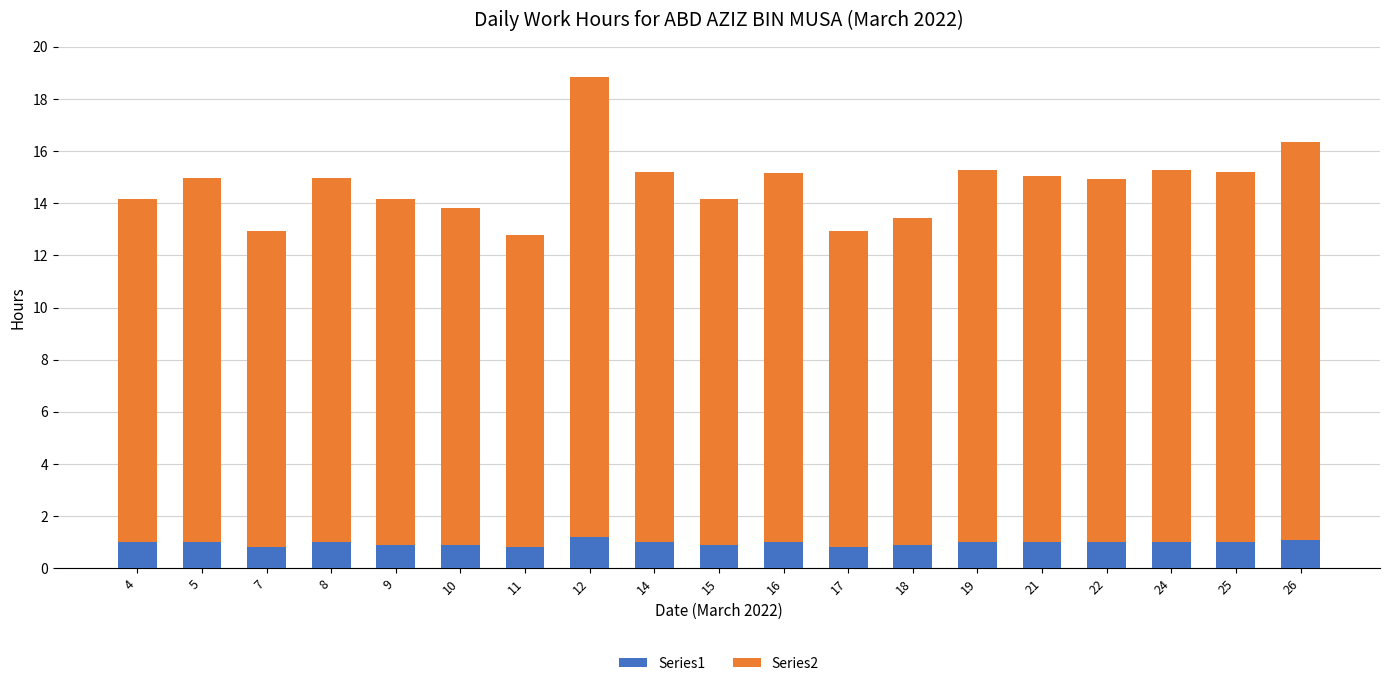

Is it true that Series1 equals 1.7 at 14?

False